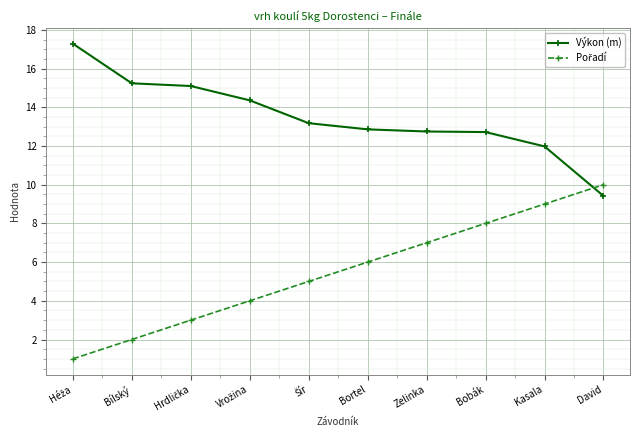

True or false: Výkon (m) has a value of 22.4 at Bobák.

False